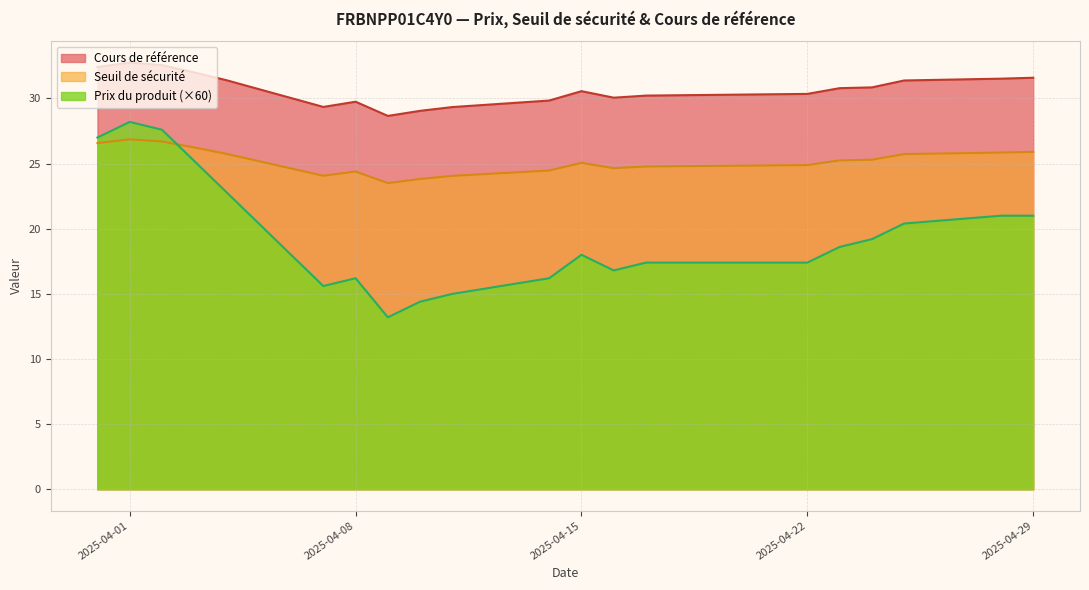

How many data points does each series have?

20